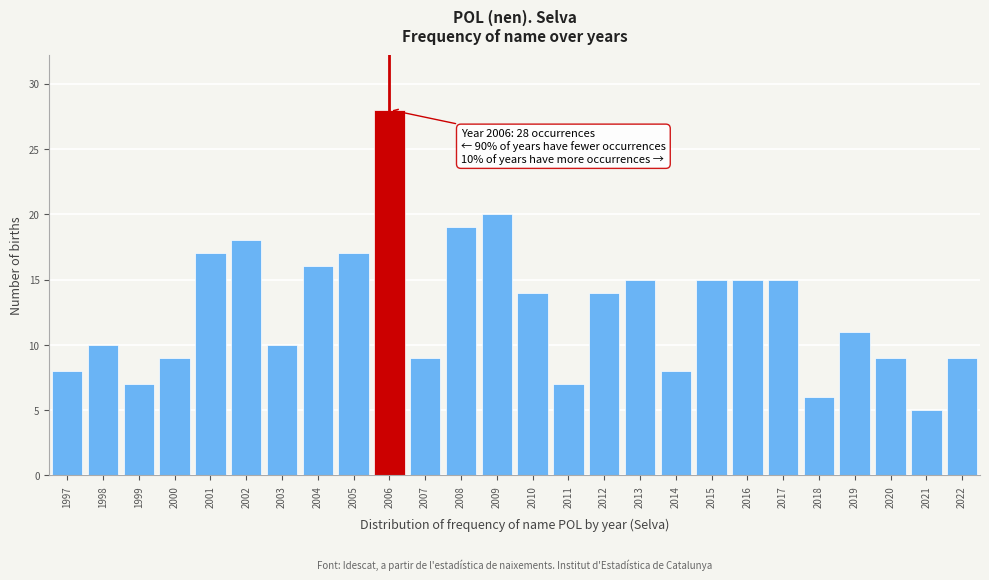

Reading right to left, transcribe all the data shown in this chart.

9	5	9	11	6	15	15	15	8	15	14	7	14	20	19	9	28	17	16	10	18	17	9	7	10	8